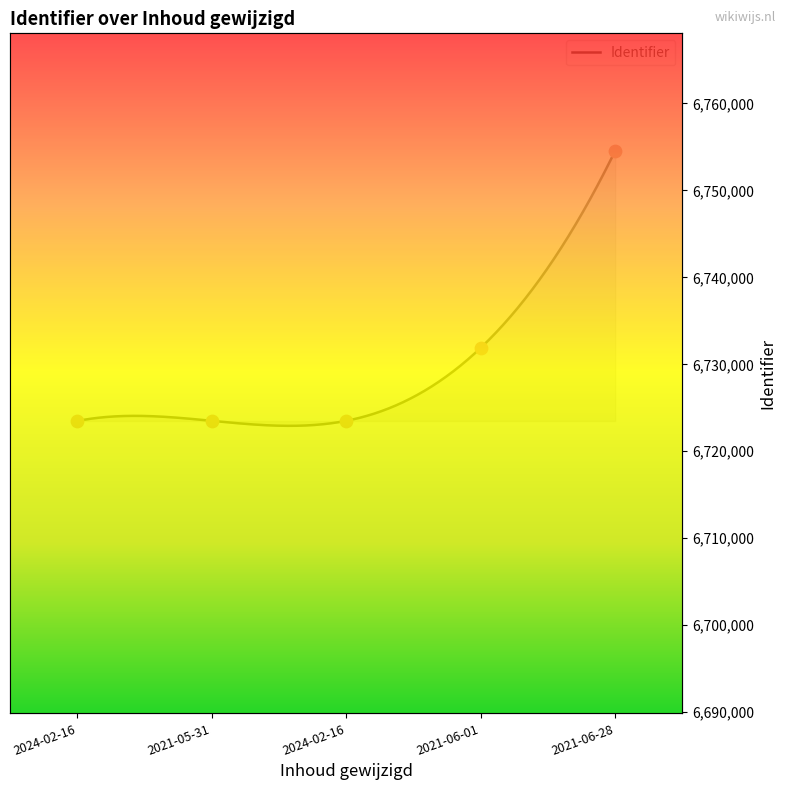

Approximately how many times larger is the value at 2021-06-28 compared to 2024-02-16?

1.0